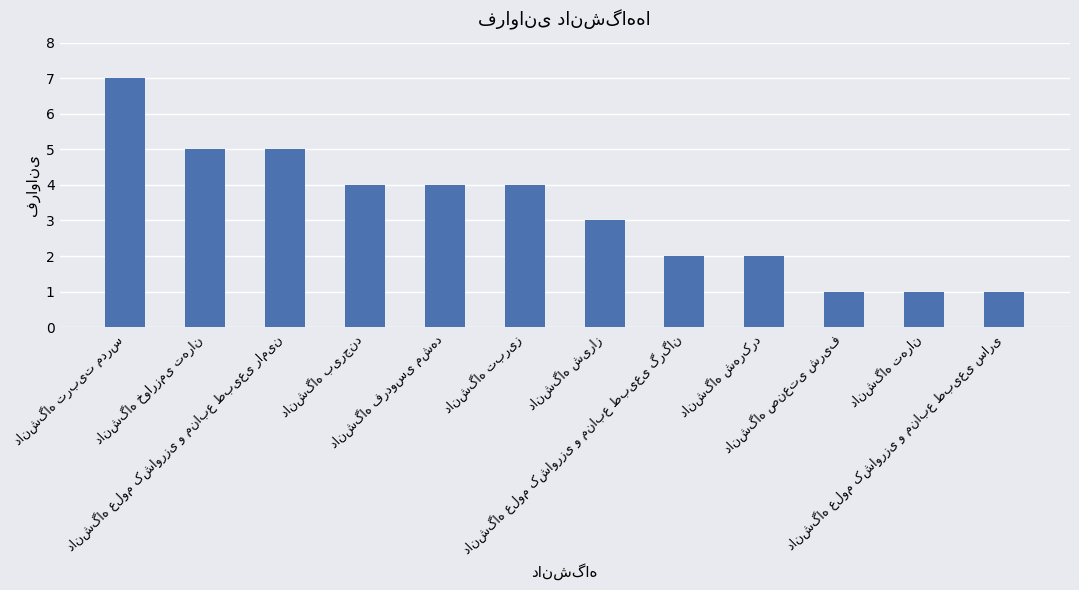

Are the bars grouped side by side (vs. stacked)?

No